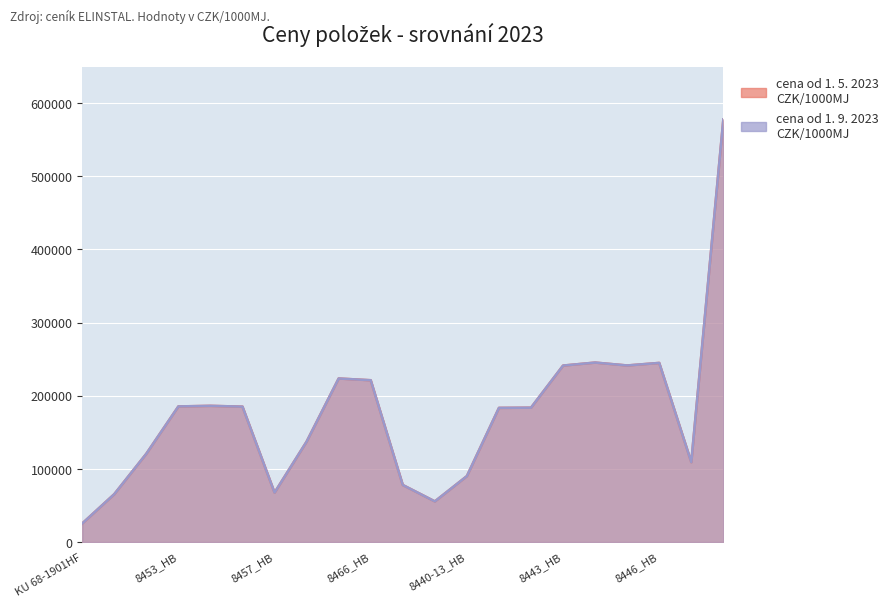

Count the number of data series in this chart.

2